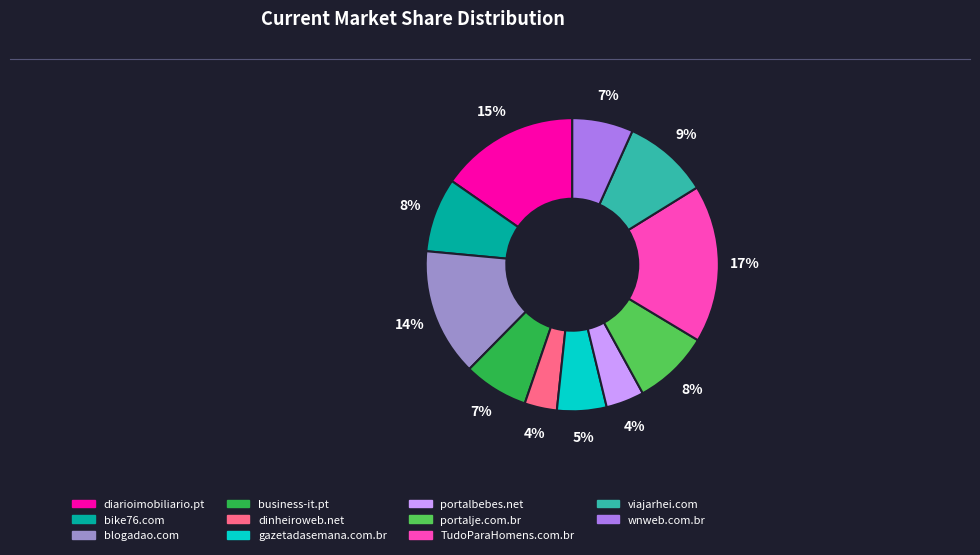

Combined, do portalje.com.br and dinheiroweb.net account for over 50%?

No